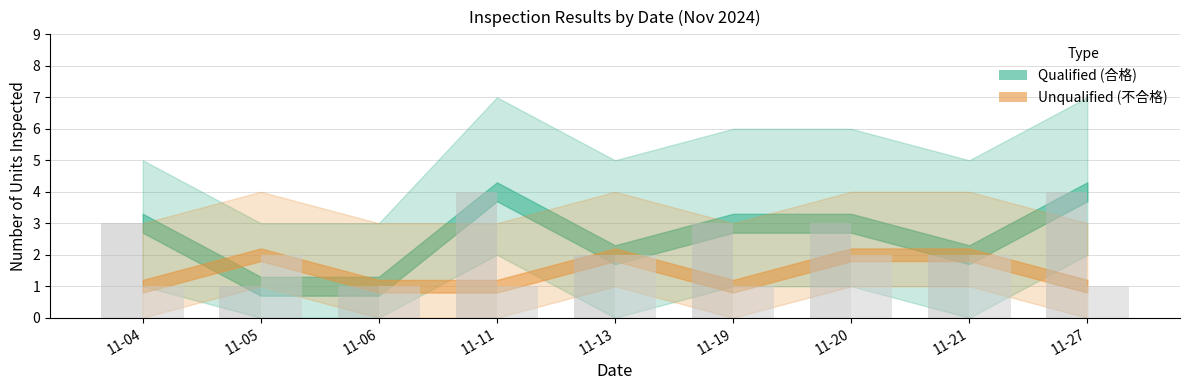

What is the minimum value shown in the chart?

1